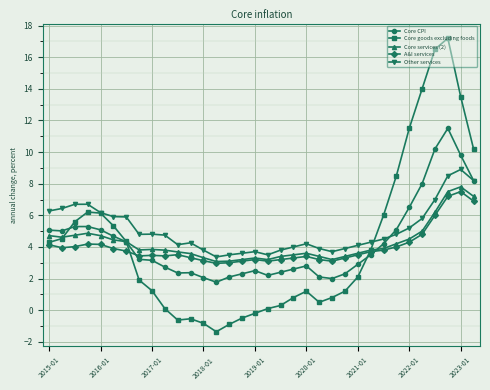

Which series has the largest range (max minus min)?

Core goods excluding foods